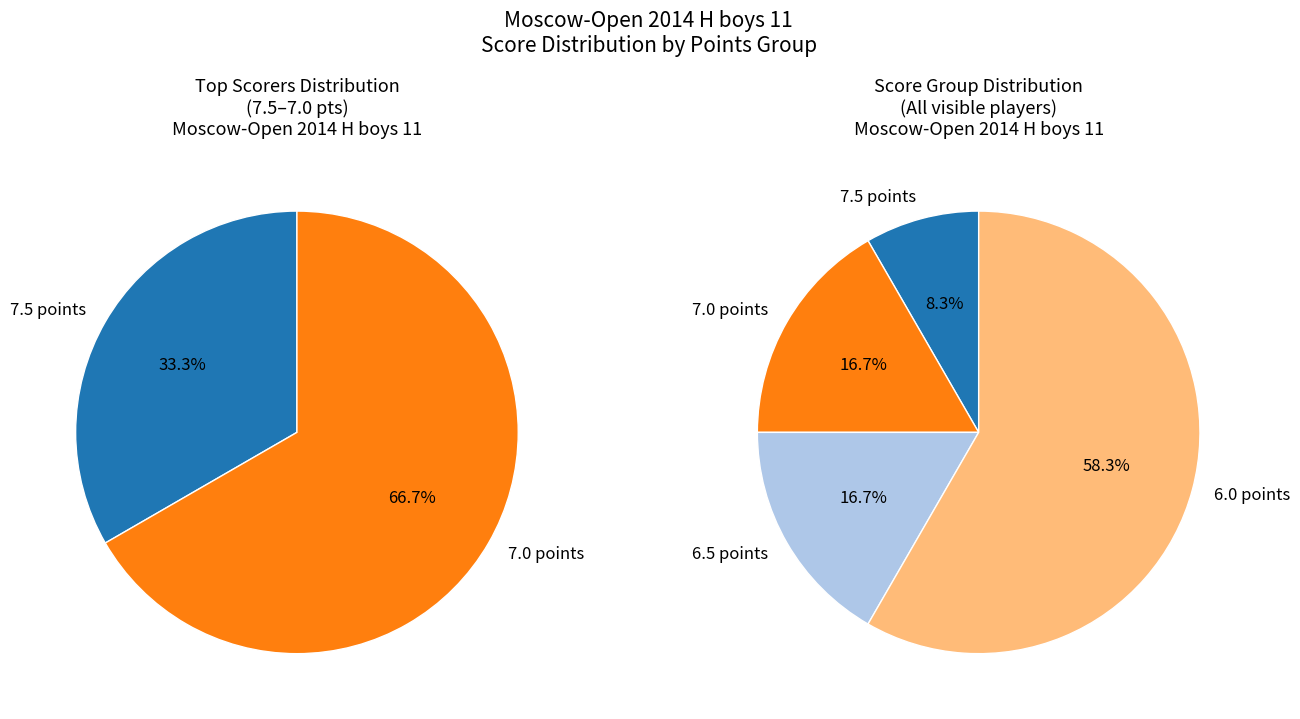

What is the majority slice?

6.0